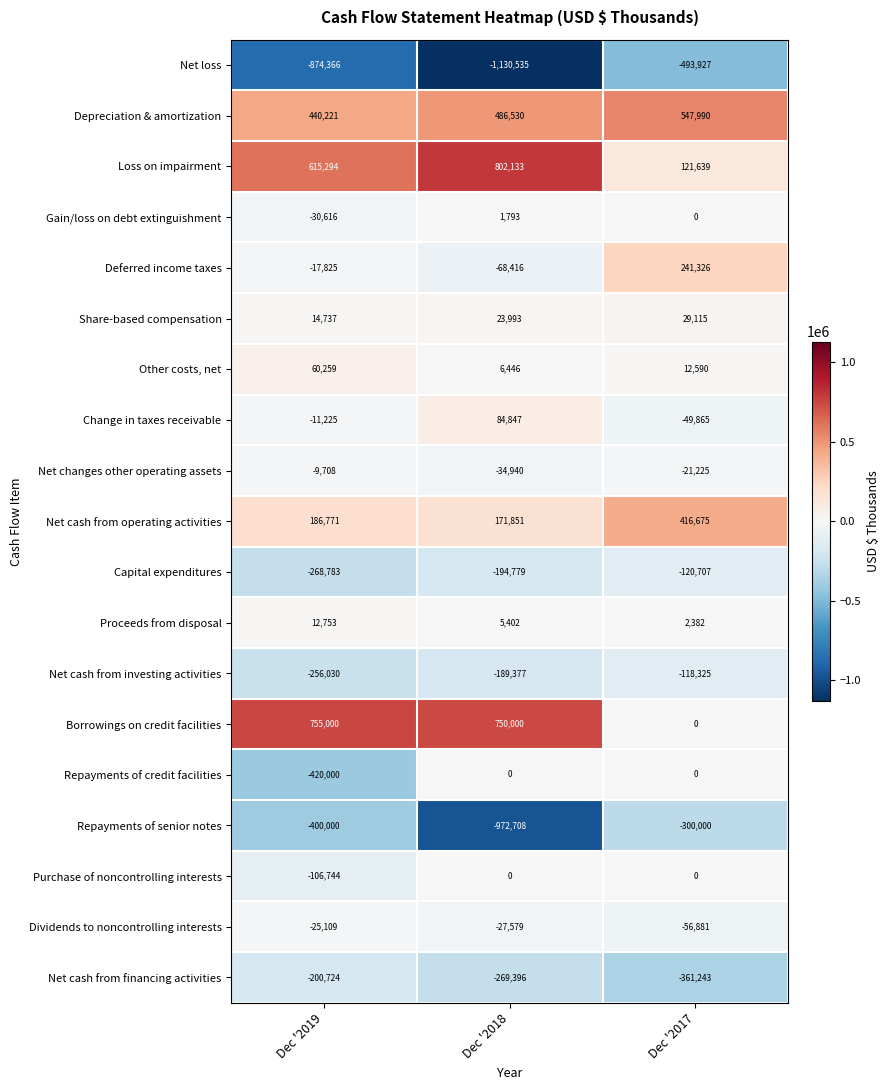

Count the number of data series in this chart.

19